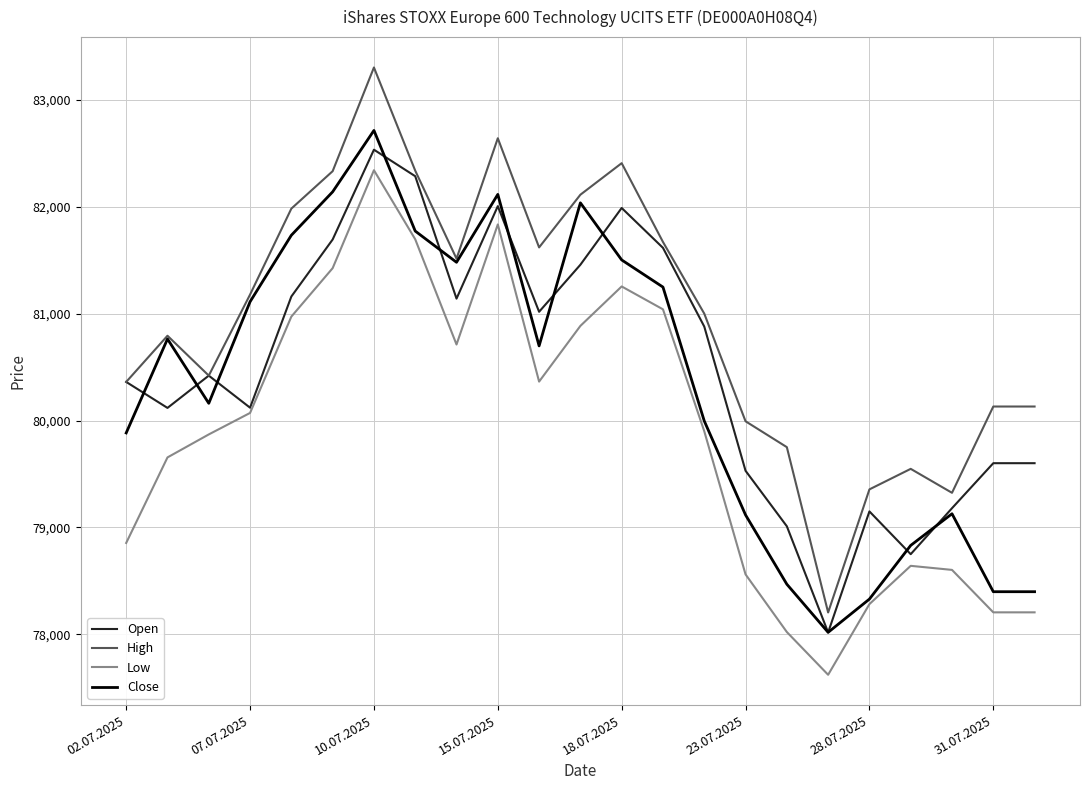

What is the lowest value of the Open series?

78018